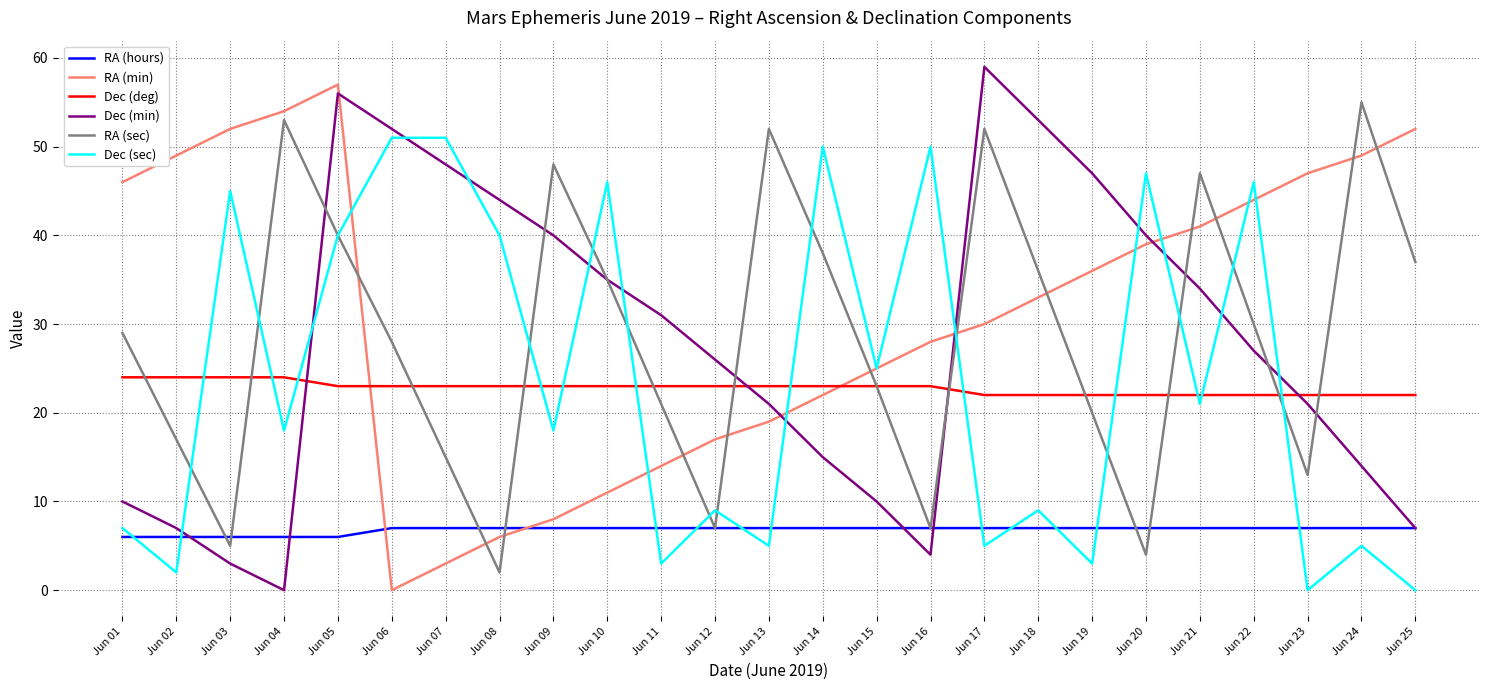

At Jun 07, list the series in order from largest to smallest.

Dec (sec), Dec (min), Dec (deg), RA (sec), RA (hours), RA (min)